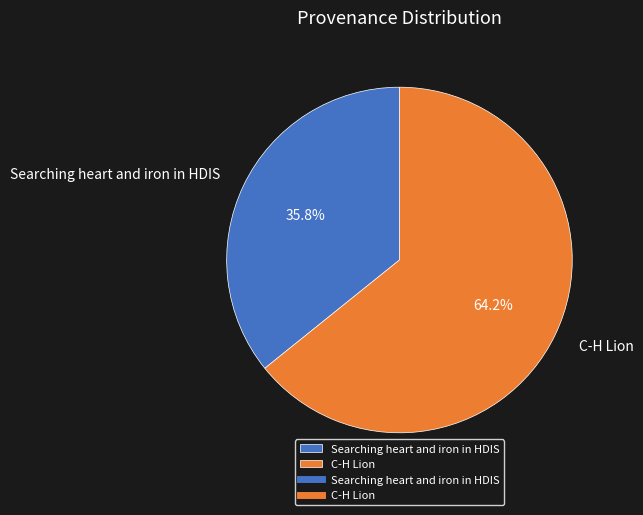

To the nearest percent, what portion does Searching heart and iron in HDIS represent?

36%